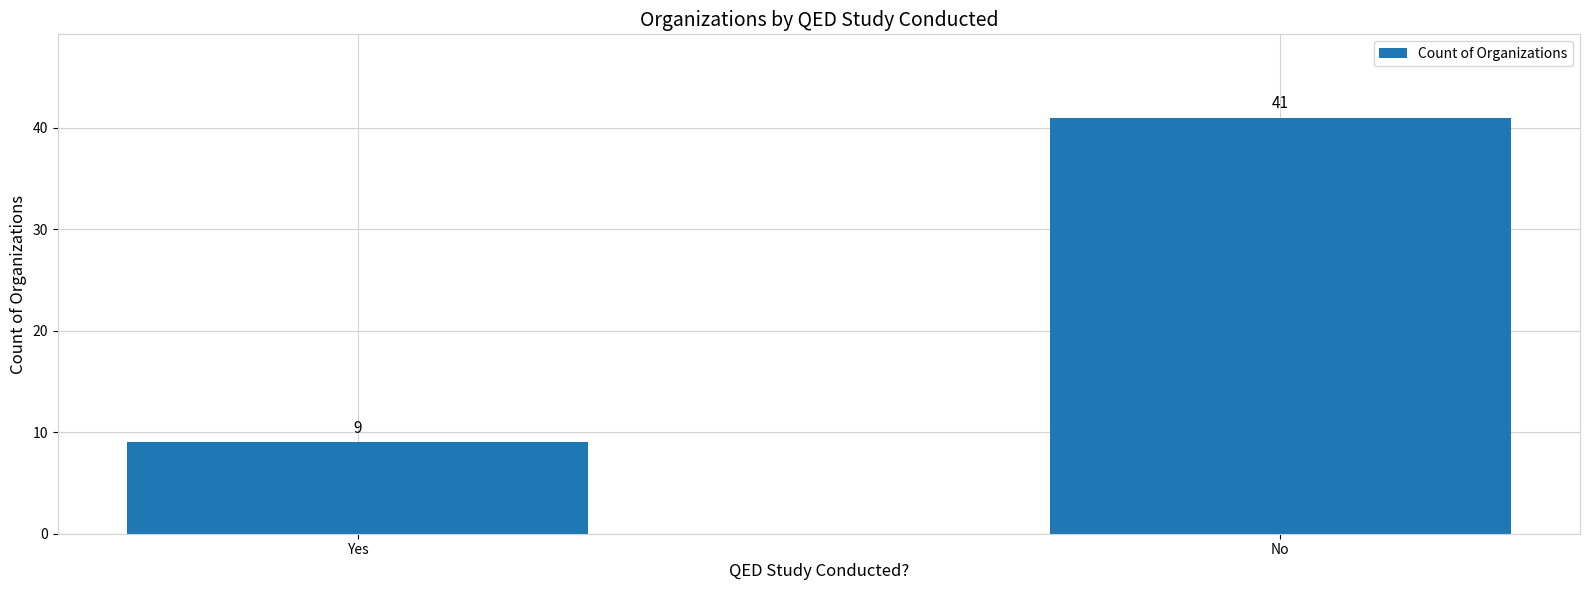

How many distinct data groups are displayed?

1